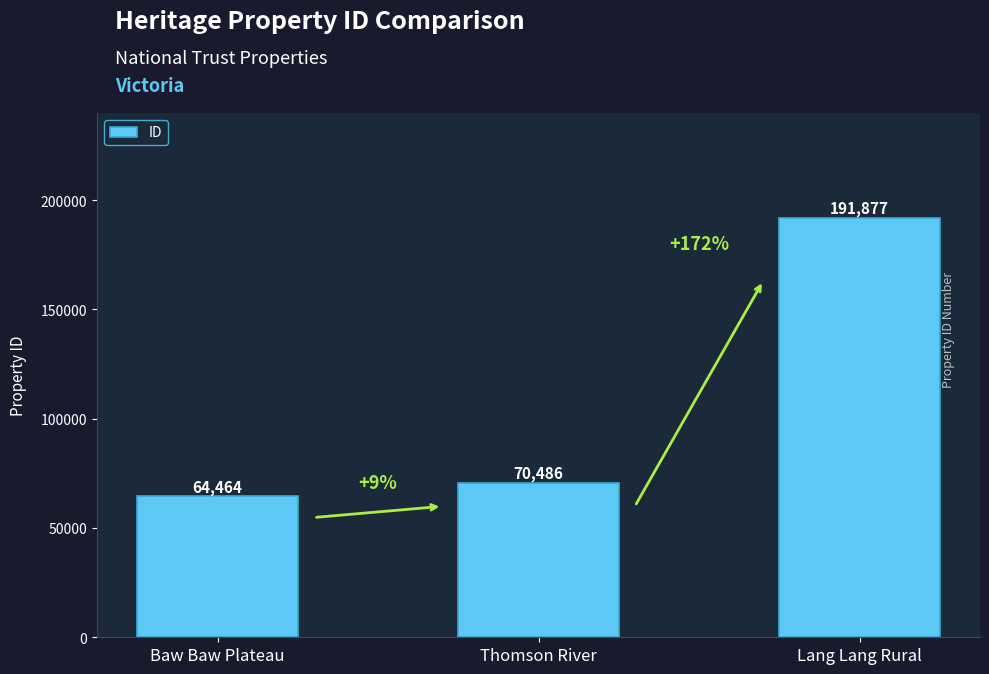

How many bars are there in total?

3